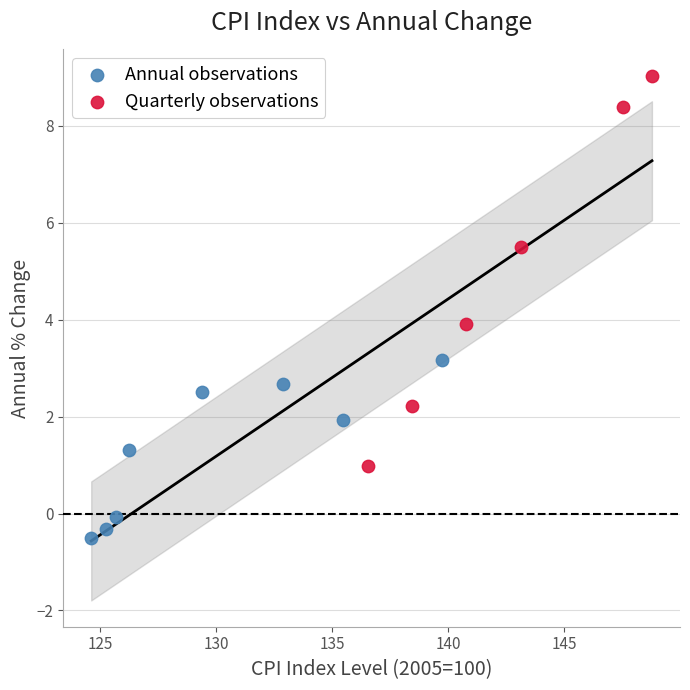

Which series reaches the maximum Y coordinate?

Quarterly observations